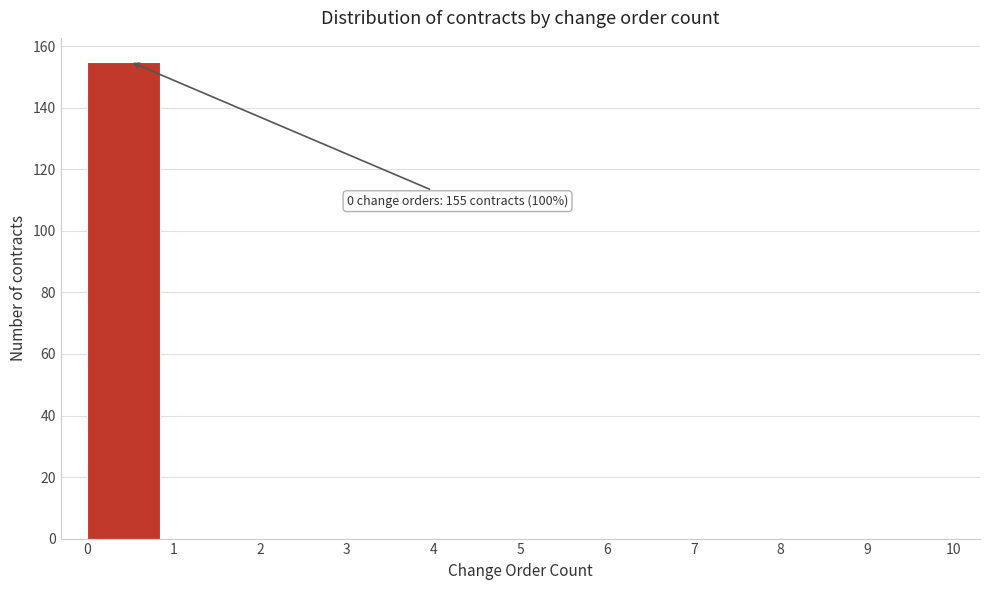

Which range on the x-axis has the tallest bar?

0 to 1